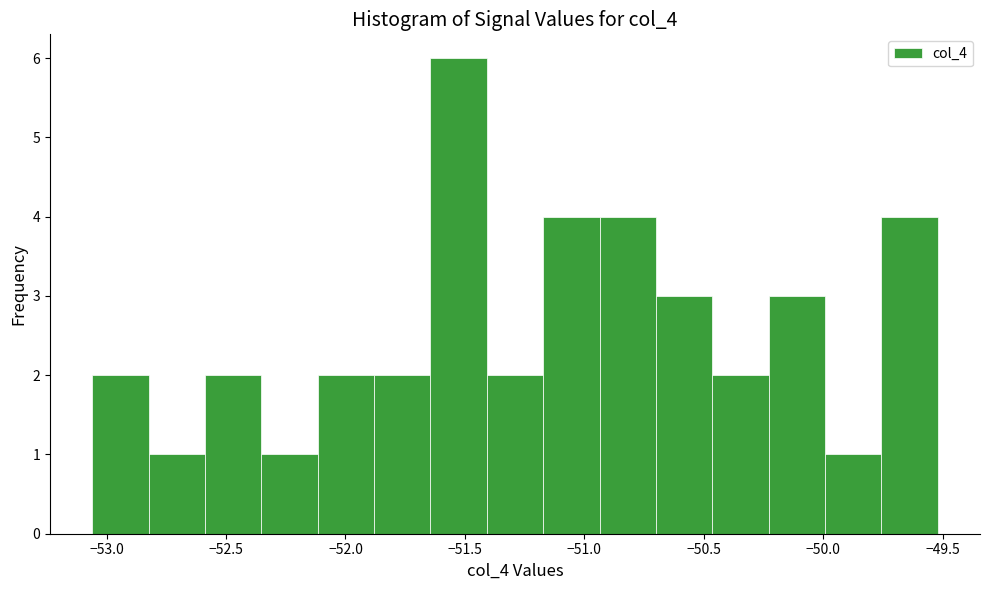

Over which range of the x-axis is the bar tallest?

-51.65 to -51.40